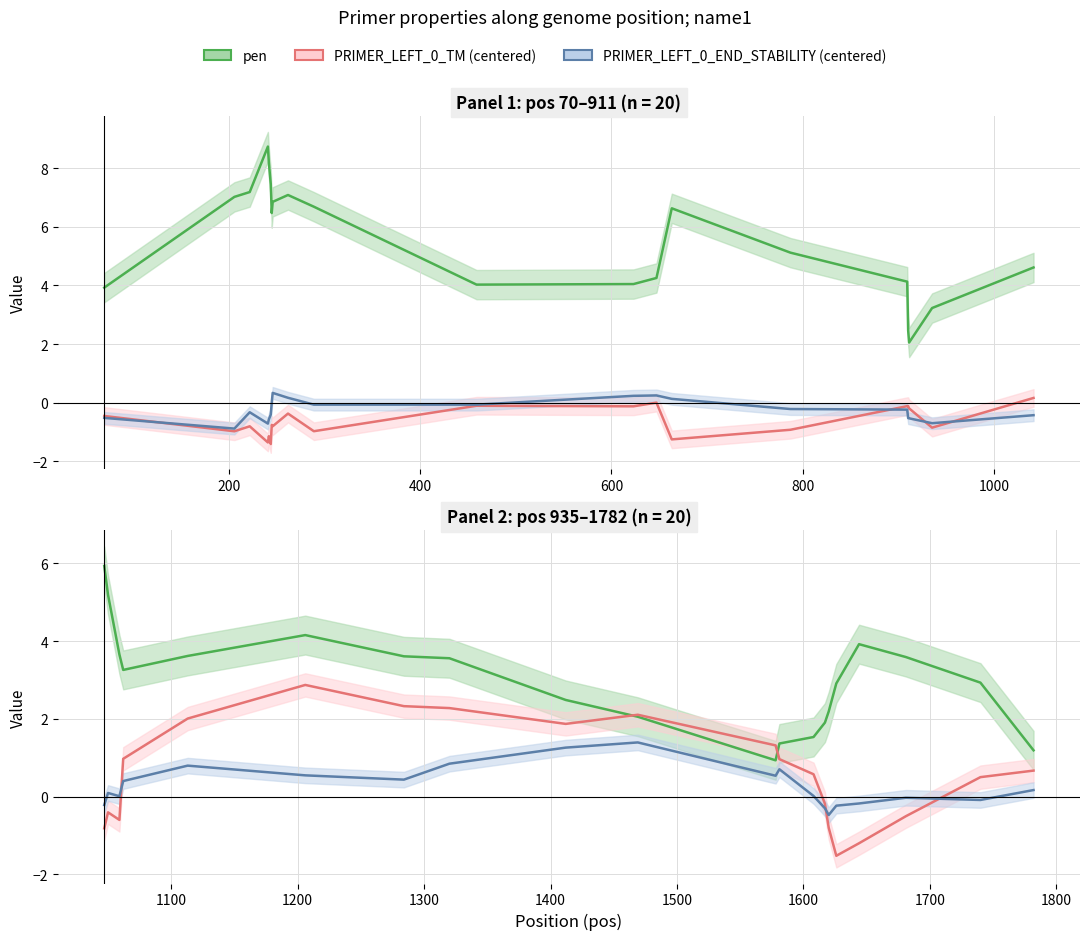

At how many categories does at least one series exceed 0?

20